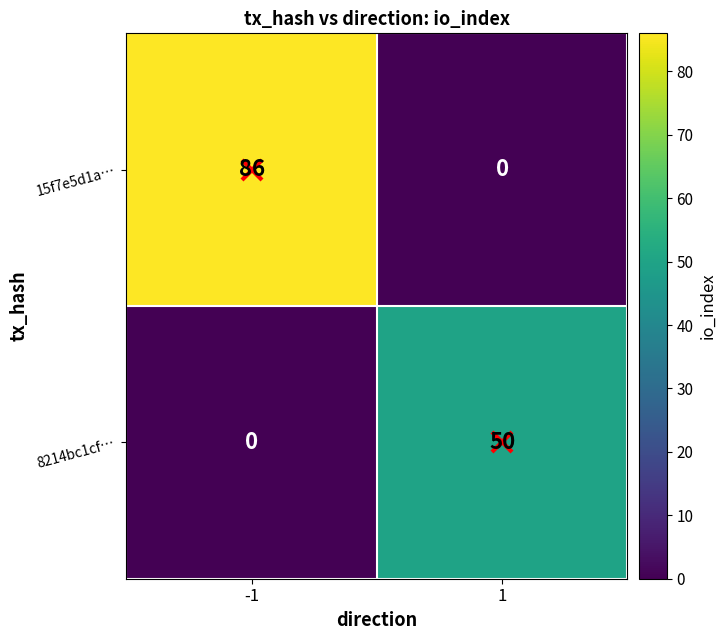

Which series has the widest spread of values?

15f7e5d1a…